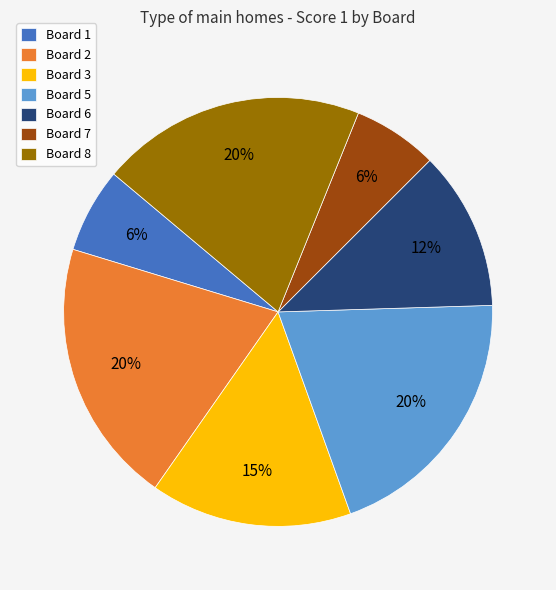

To the nearest percent, what is the difference between the largest and smallest slice percentages?

14%